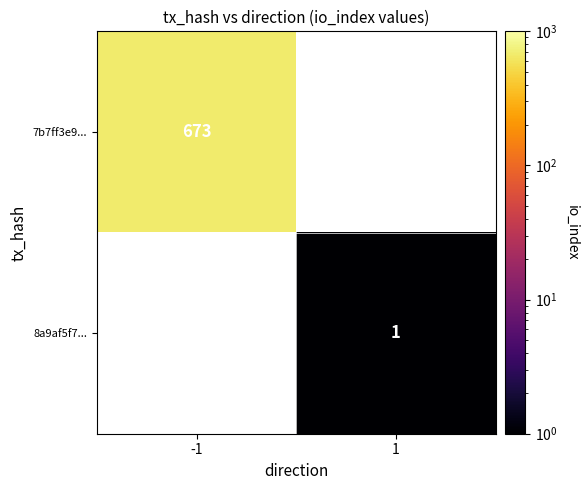

Is it true that 7b7ff3e9... equals 1006 at -1?

False